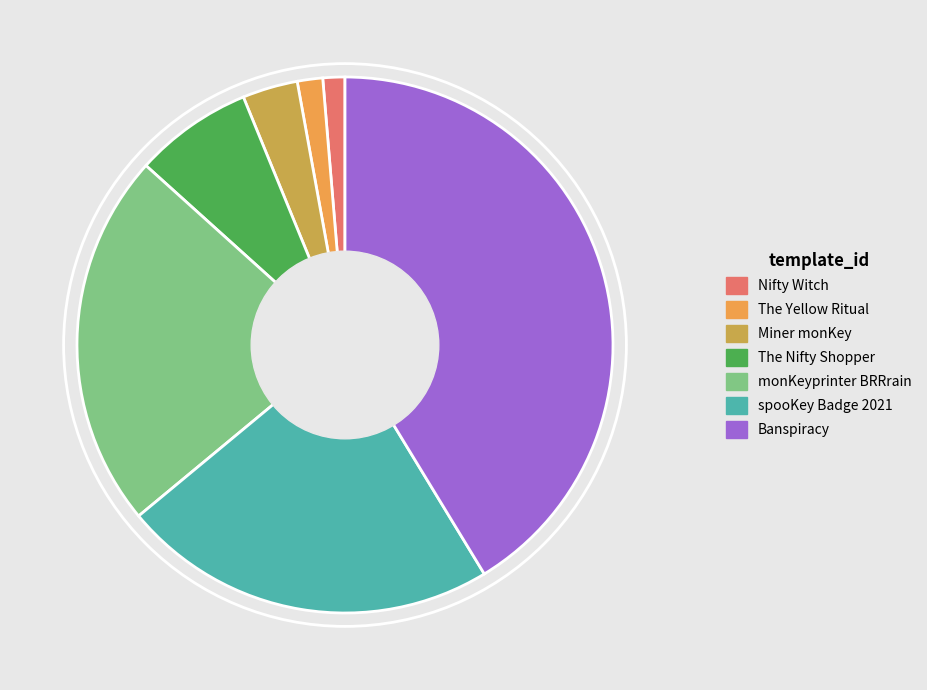

Which has a higher value, The Nifty Shopper or Miner monKey?

The Nifty Shopper